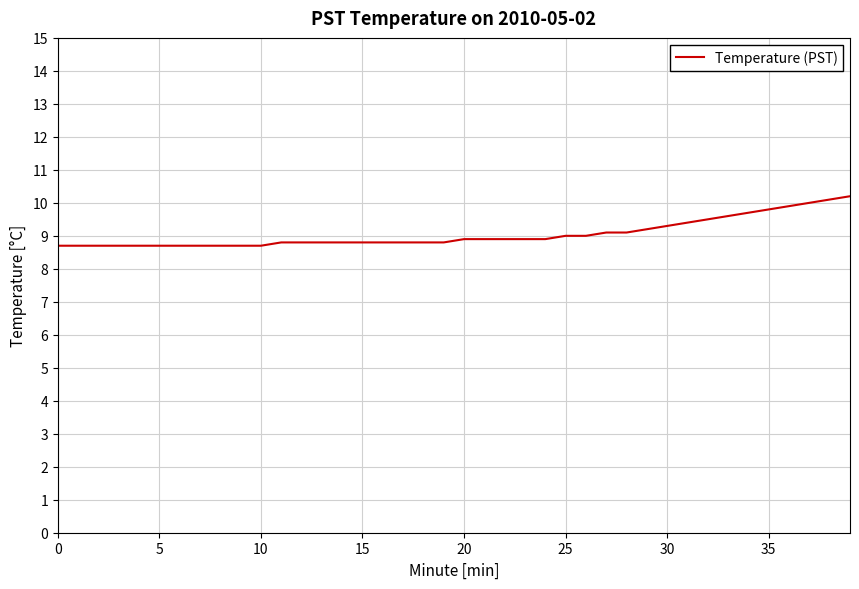

Count the number of data series in this chart.

1